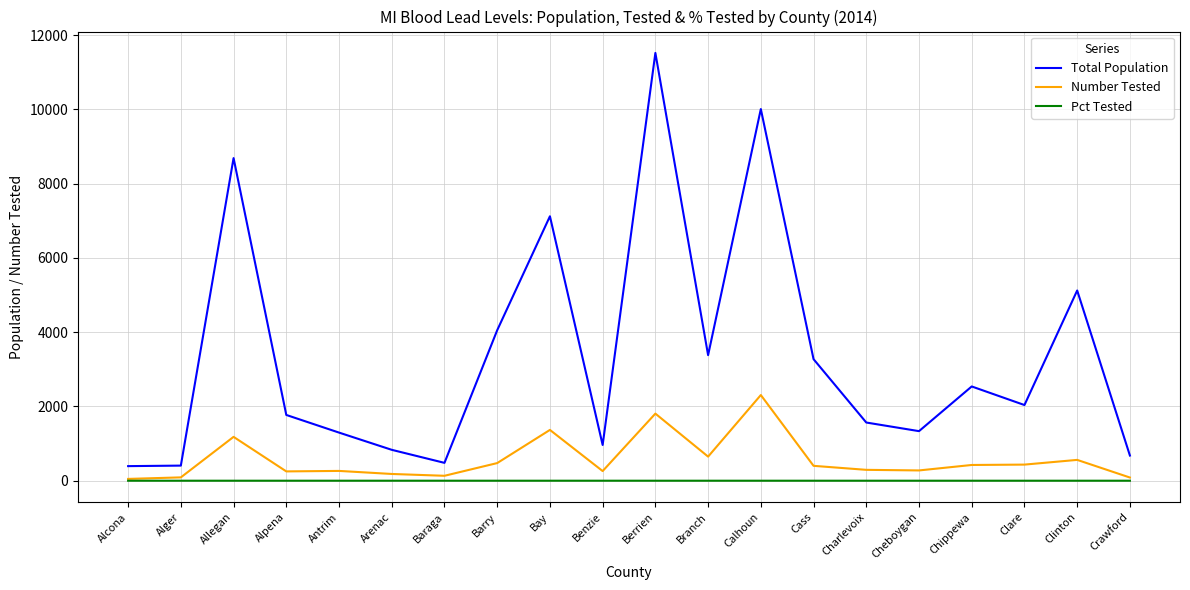

What are all the series names shown in the legend?

Total Population, Number Tested, Pct Tested